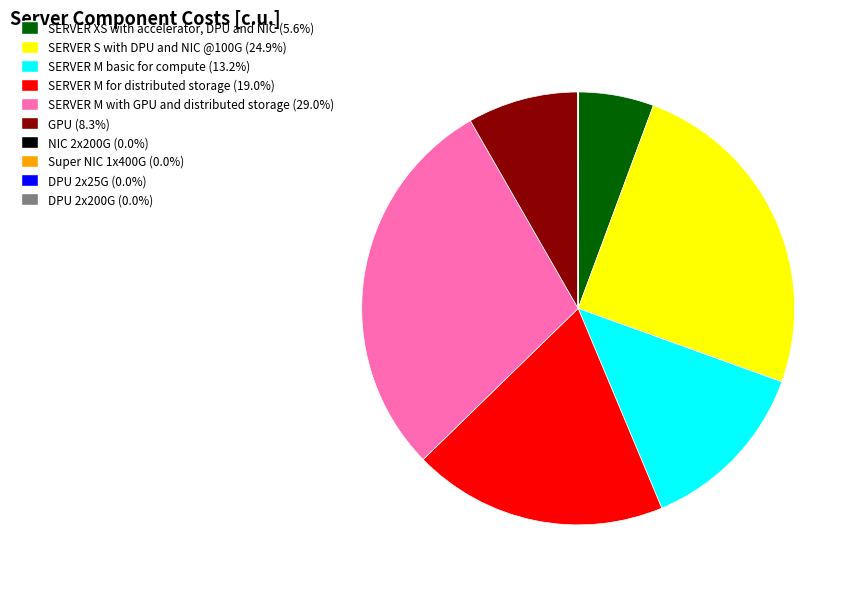

Between SERVER M with GPU and distributed storage and SERVER XS with accelerator, DPU and NIC, which is larger?

SERVER M with GPU and distributed storage